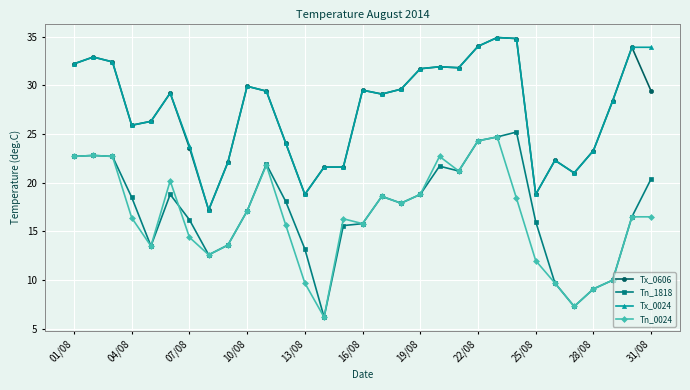

What is the maximum value shown in the chart?

34.9